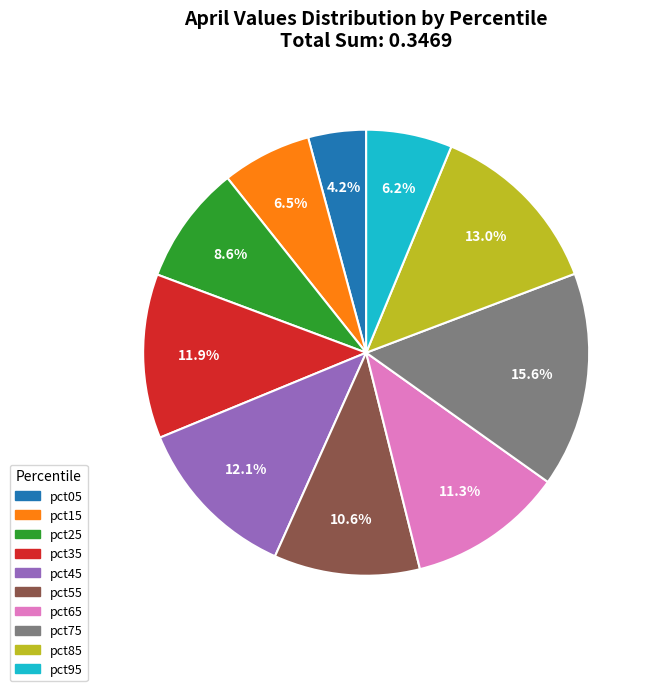

Count the number of slices in the pie.

10